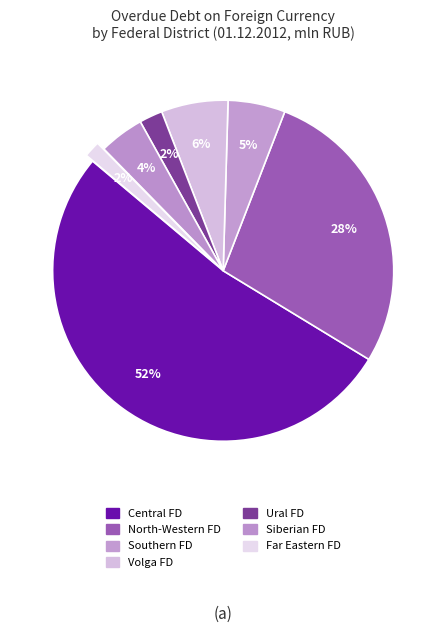

Is there any slice that represents more than half of the pie?

Yes